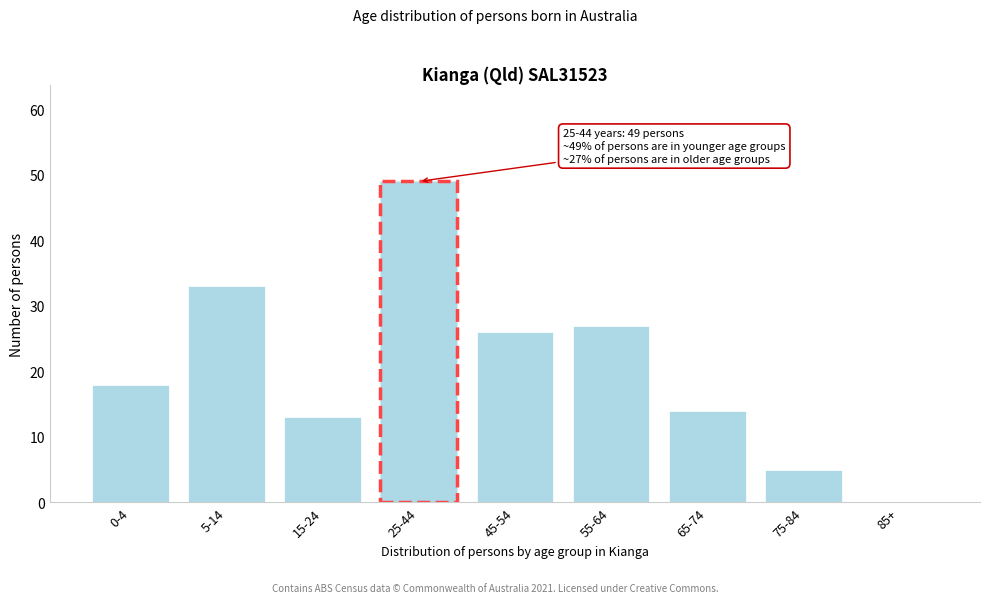

Reading left to right, extract all data points from this chart.

0-4=18	5-14=33	15-24=13	25-44=49	45-54=26	55-64=27	65-74=14	75-84=5	85+=0